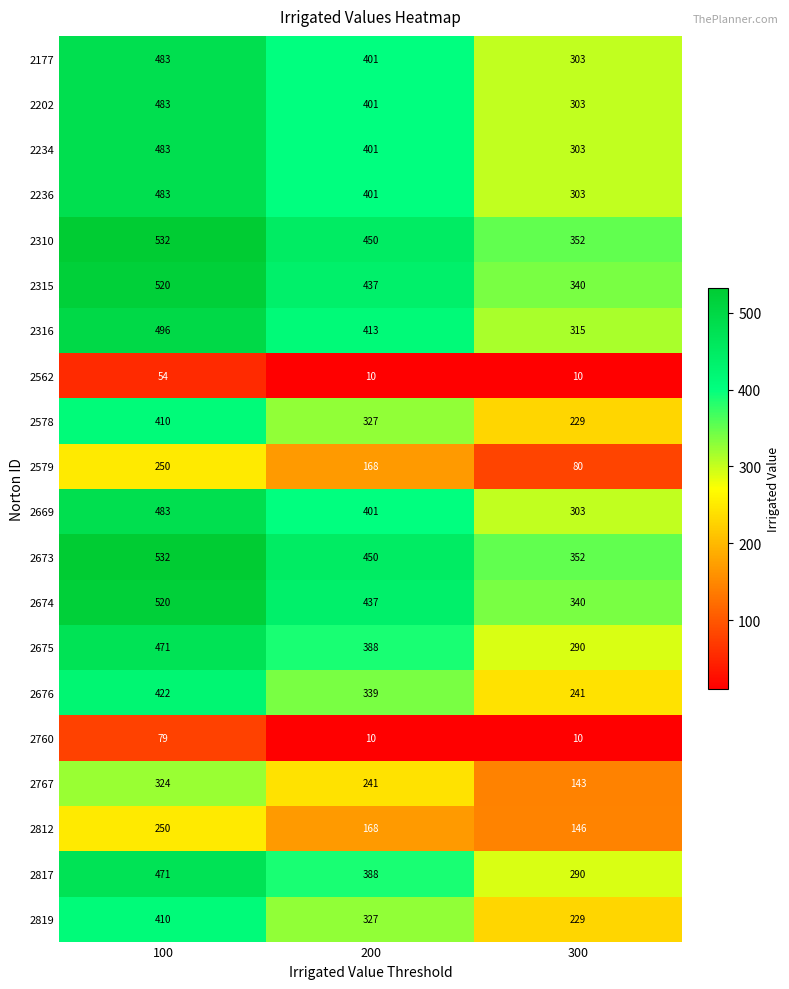

List the labels in order of 2310 value, smallest first.

300, 200, 100